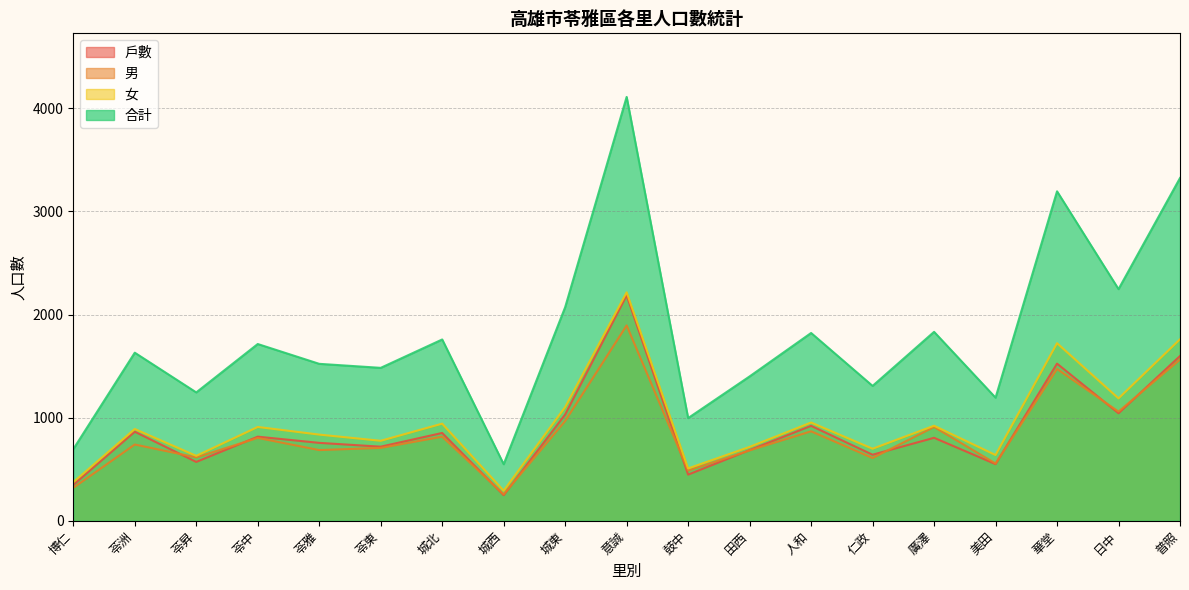

What is the label of the 15th point from the left?

廣澤